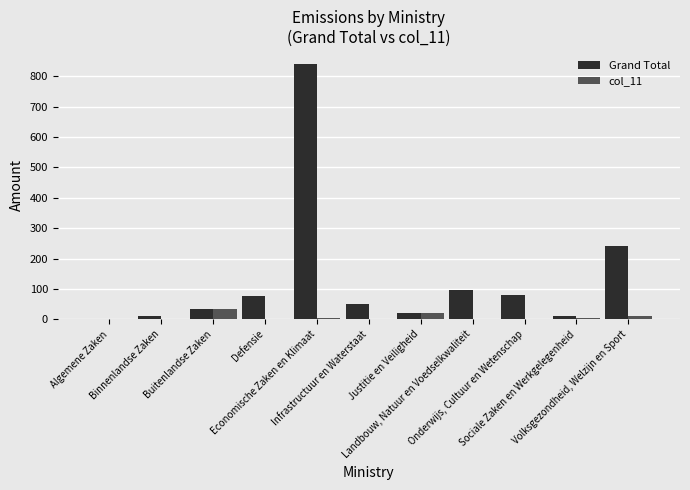

Which series has the widest spread of values?

Grand Total